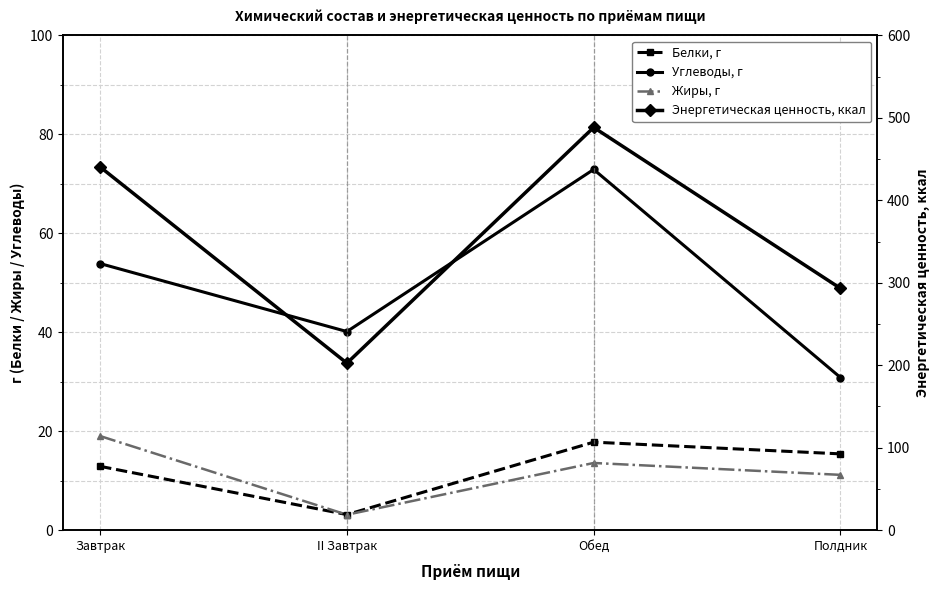

Where is the first local maximum for Энергетическая ценность, ккал?

Обед